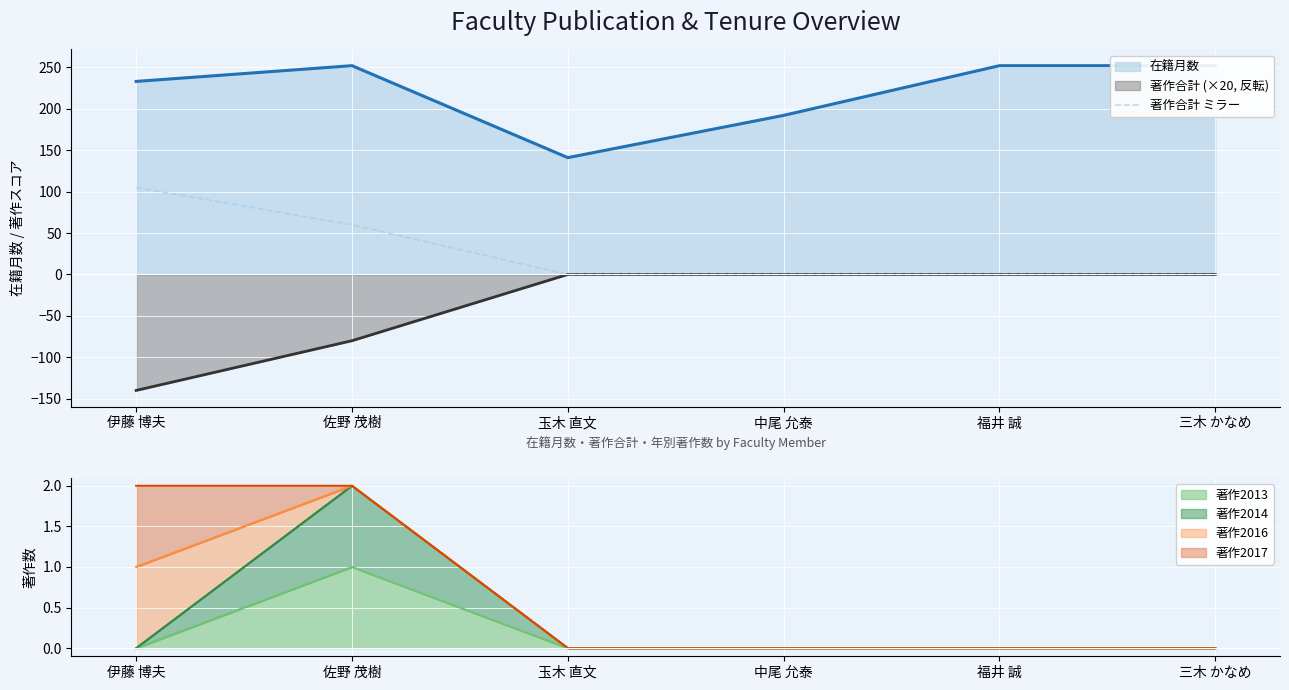

True or false: the data shows 38 at 福井 誠.

False